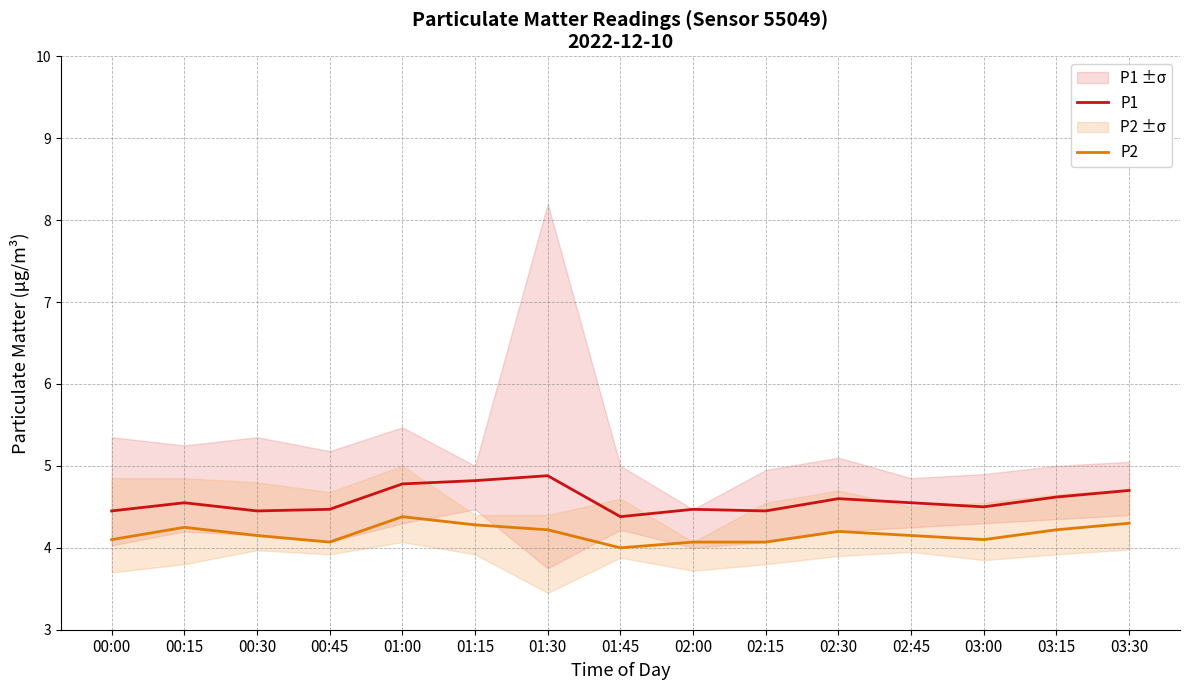

Reading right to left, transcribe all the data shown in this chart.

P1: 4.7	4.6	4.5	4.5	4.6	4.5	4.5	4.4	4.9	4.8	4.8	4.5	4.5	4.5	4.5
P2: 4.3	4.2	4.1	4.2	4.2	4.1	4.1	4.0	4.2	4.3	4.4	4.1	4.2	4.2	4.1